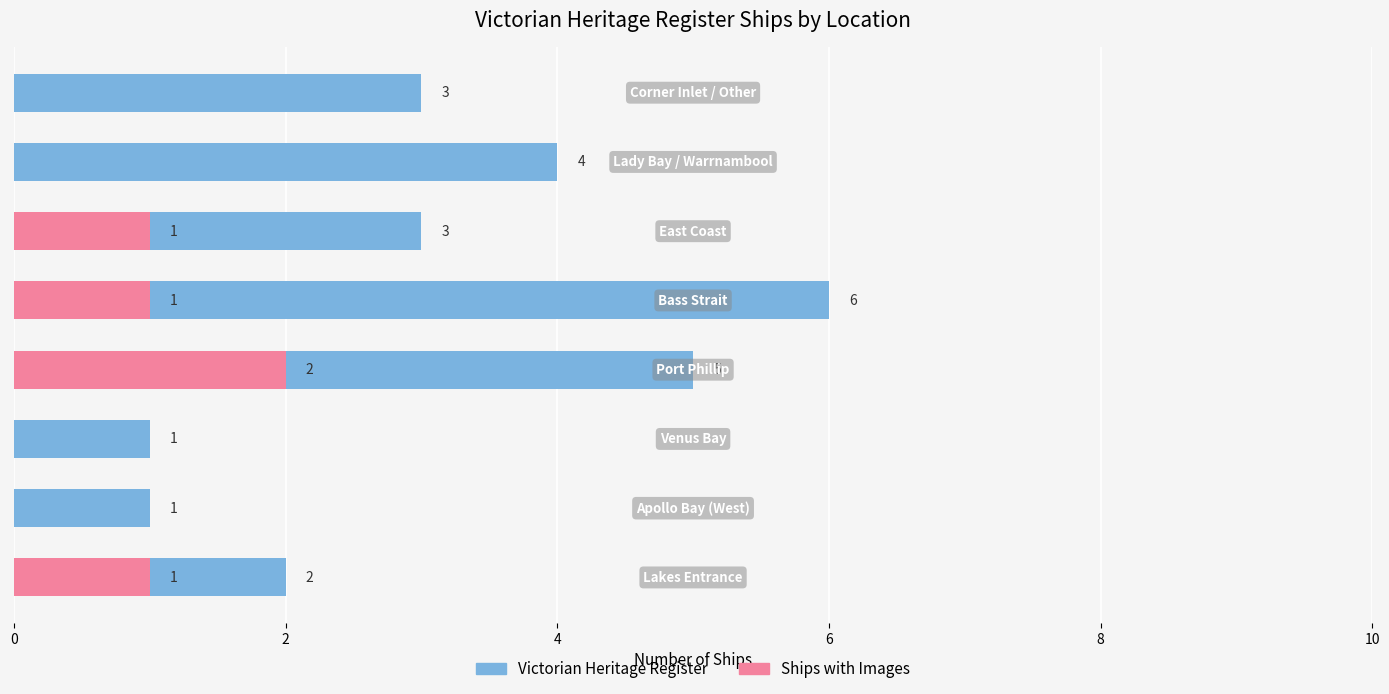

Which series has the largest range (max minus min)?

Victorian Heritage Register